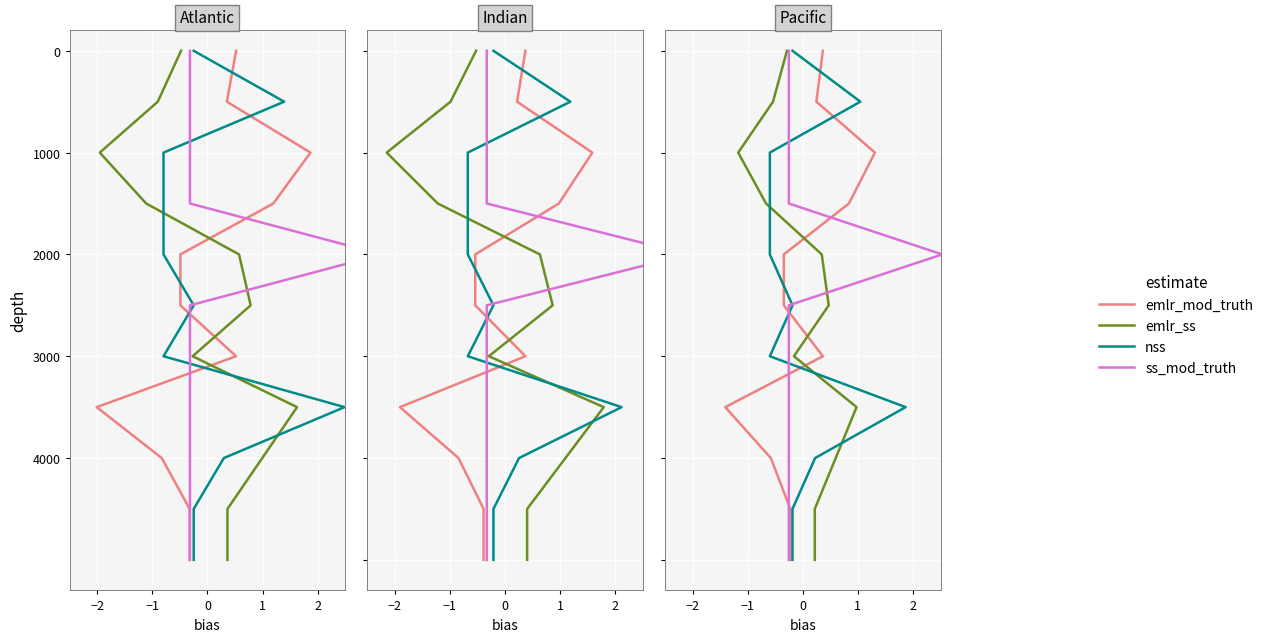

True or false: emlr_mod_truth and nss intersect in this chart.

False